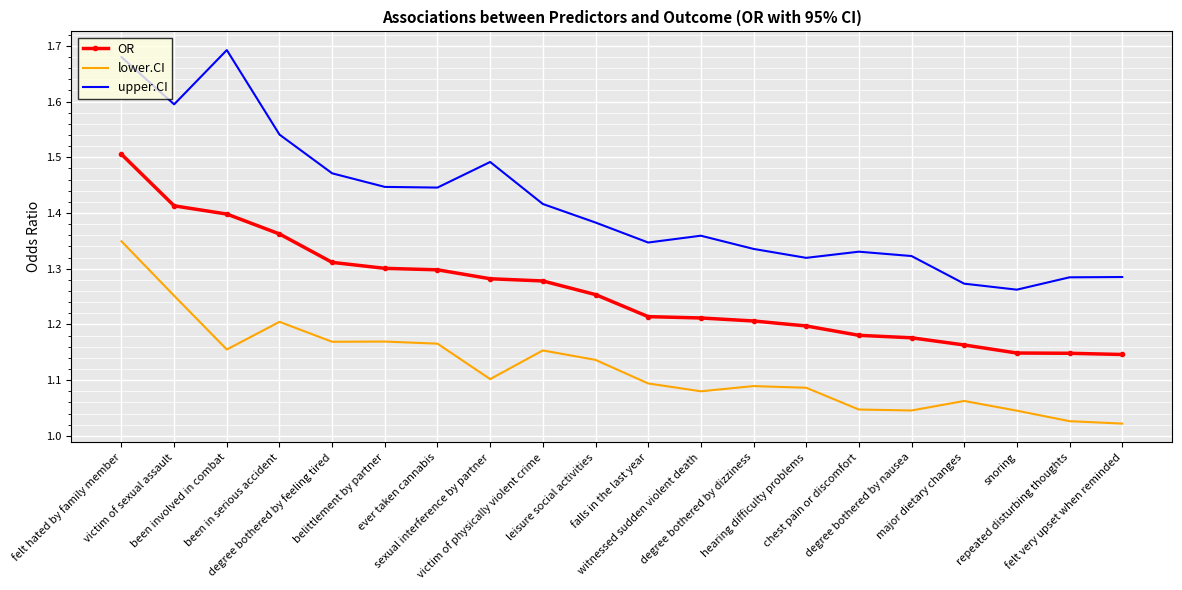

Which series has the largest range (max minus min)?

upper.CI